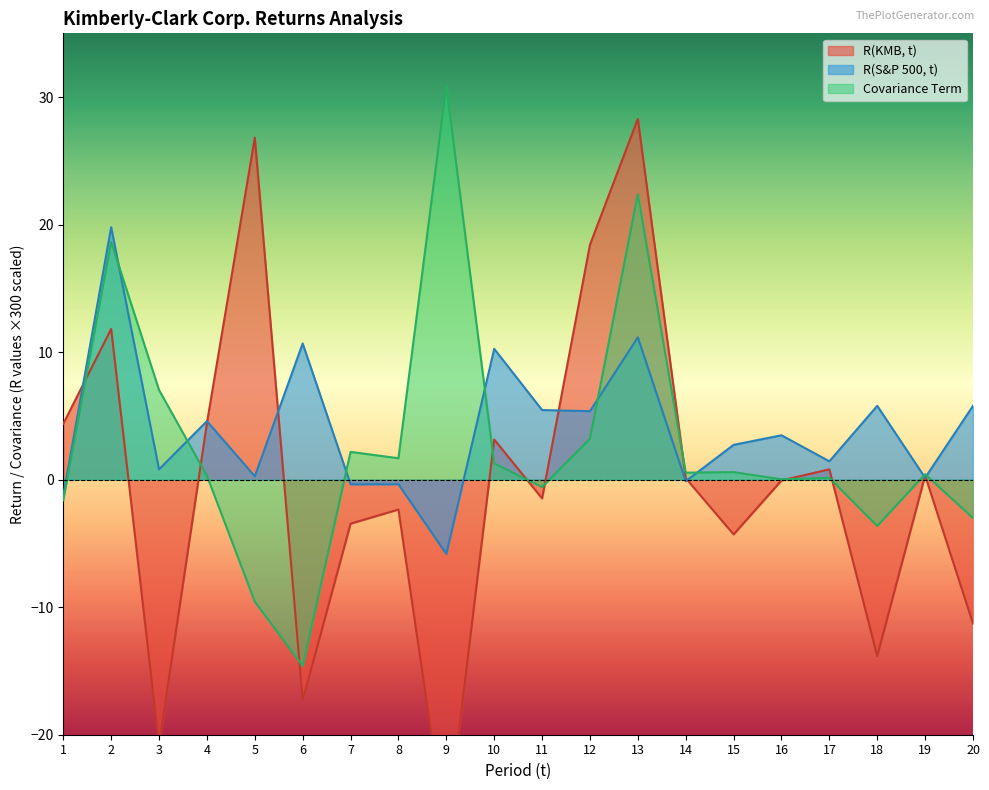

How many lines are shown in the chart?

3